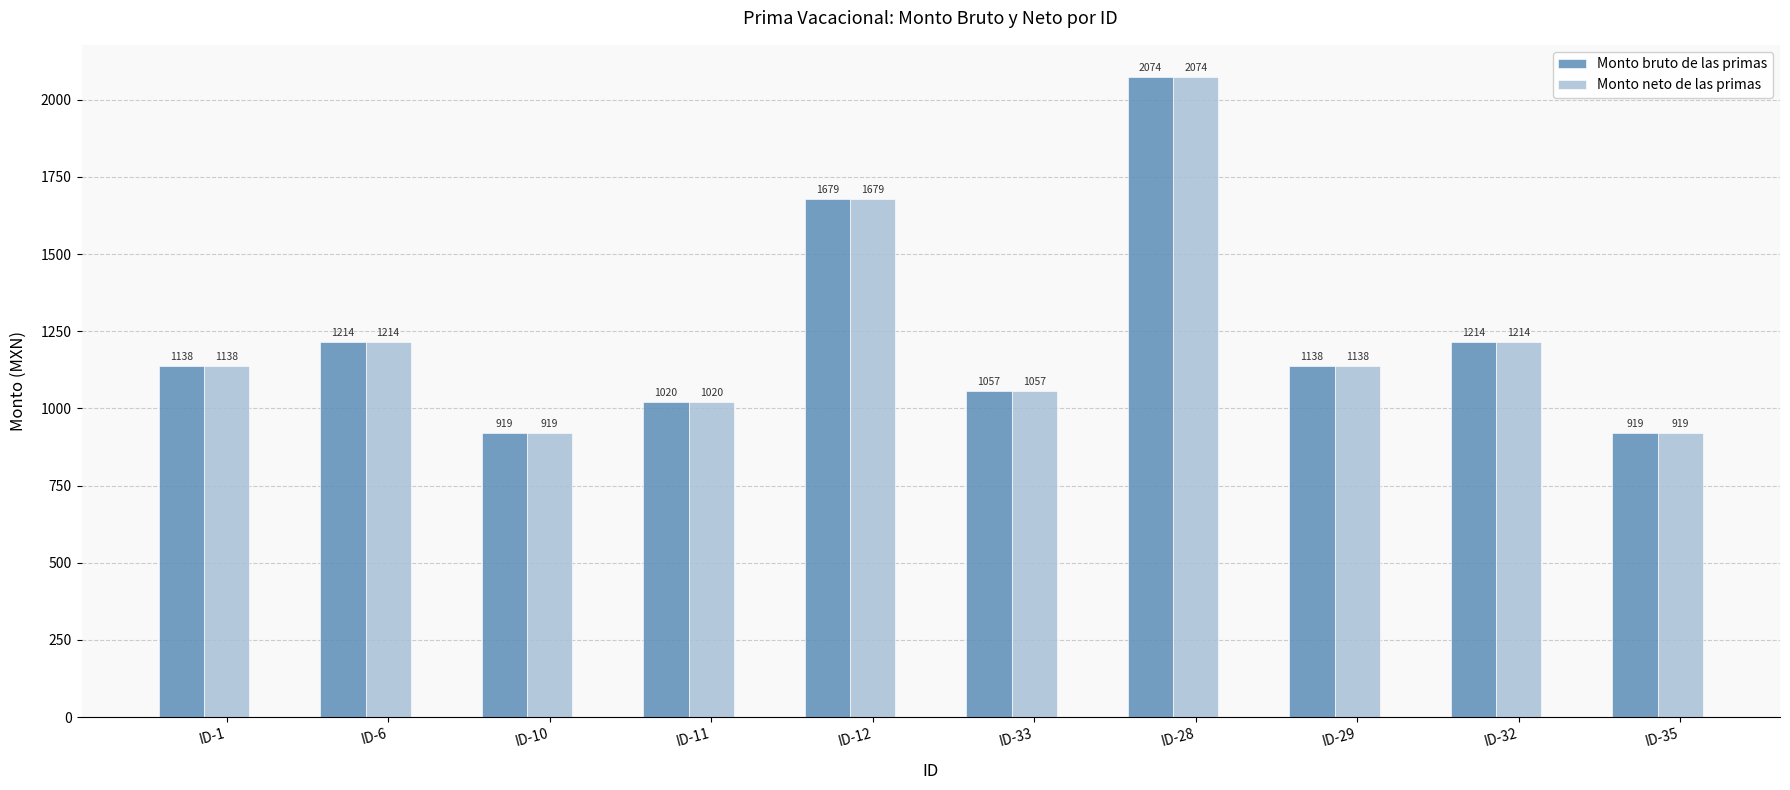

How many values in the Monto neto de las primas series are below 1138?

4